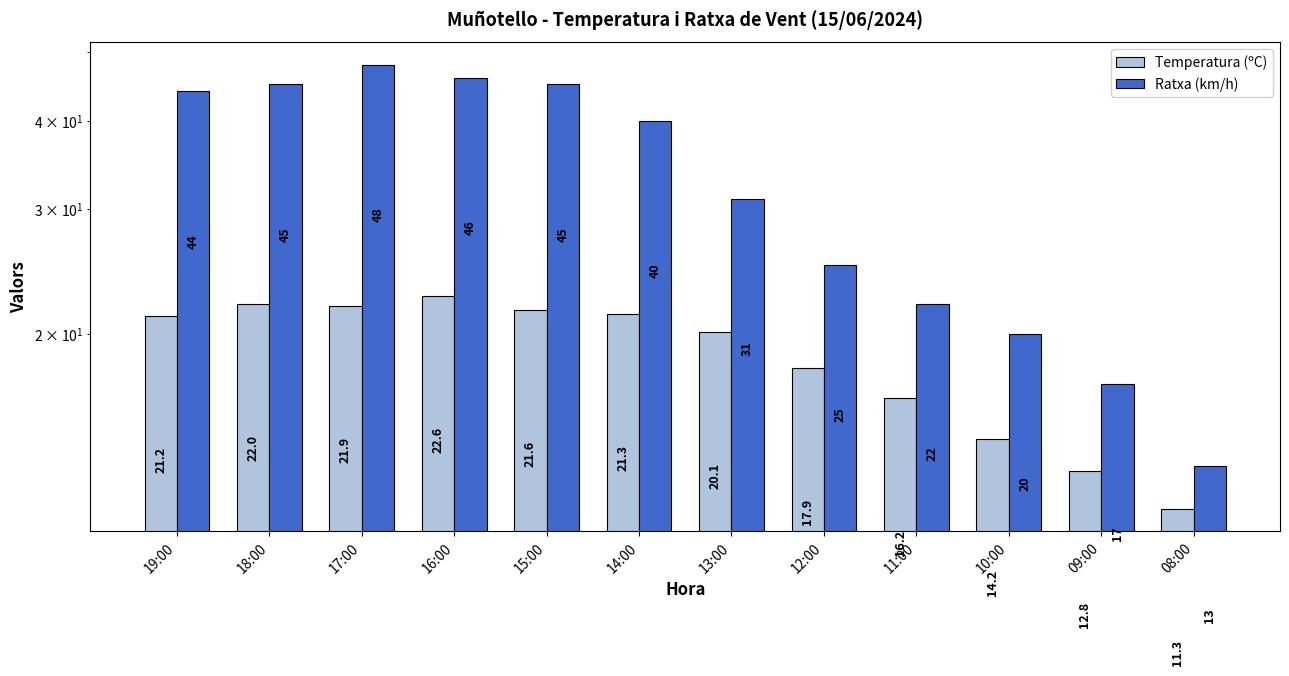

What are all the series names shown in the legend?

Temperatura (ºC), Ratxa (km/h)